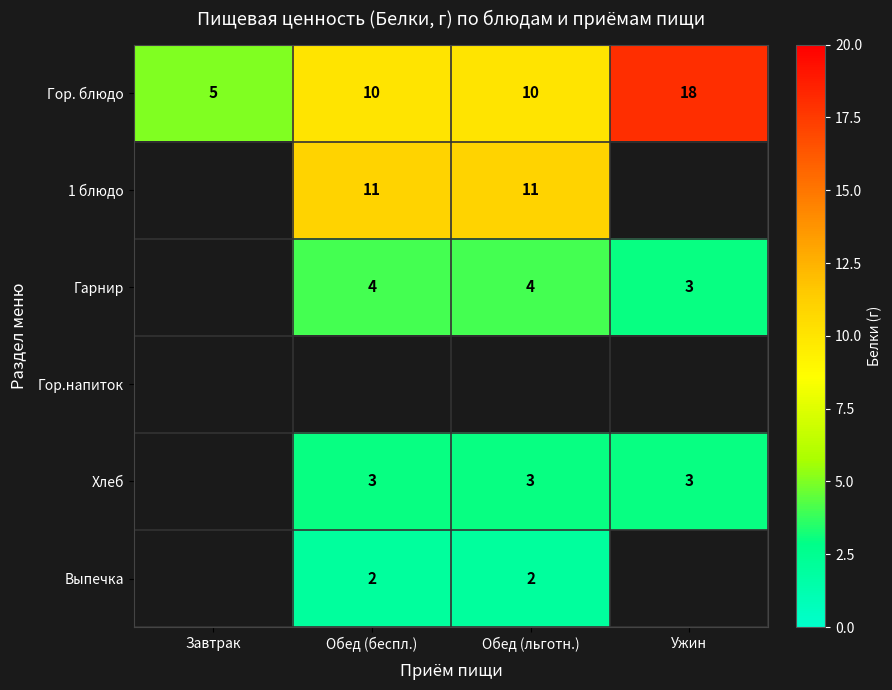

What is the sum of all Гор. блюдо values?

43